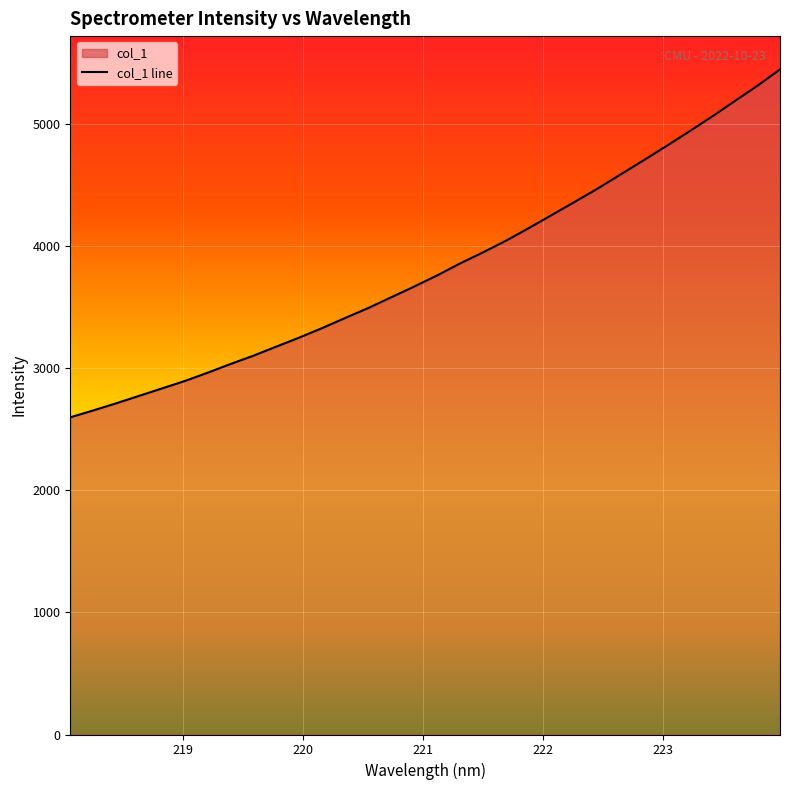

What is the maximum value shown in the chart?

5445.6